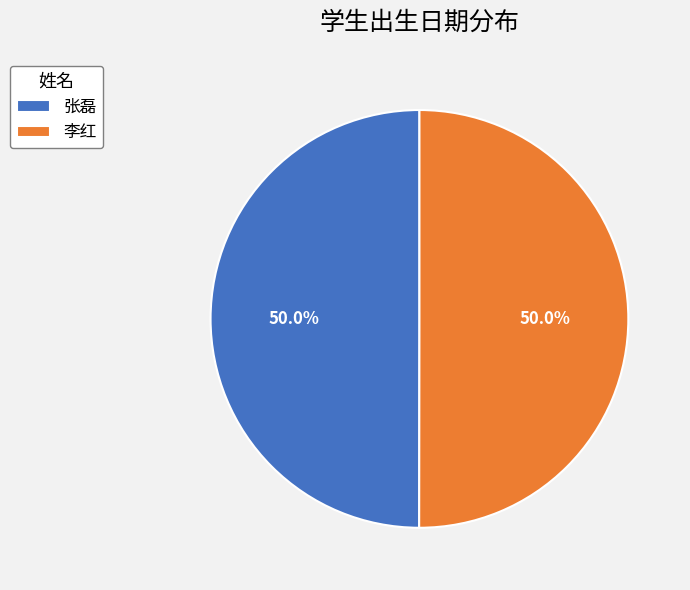

Approximately how many times larger is the value at 张磊 compared to 李红?

1.0